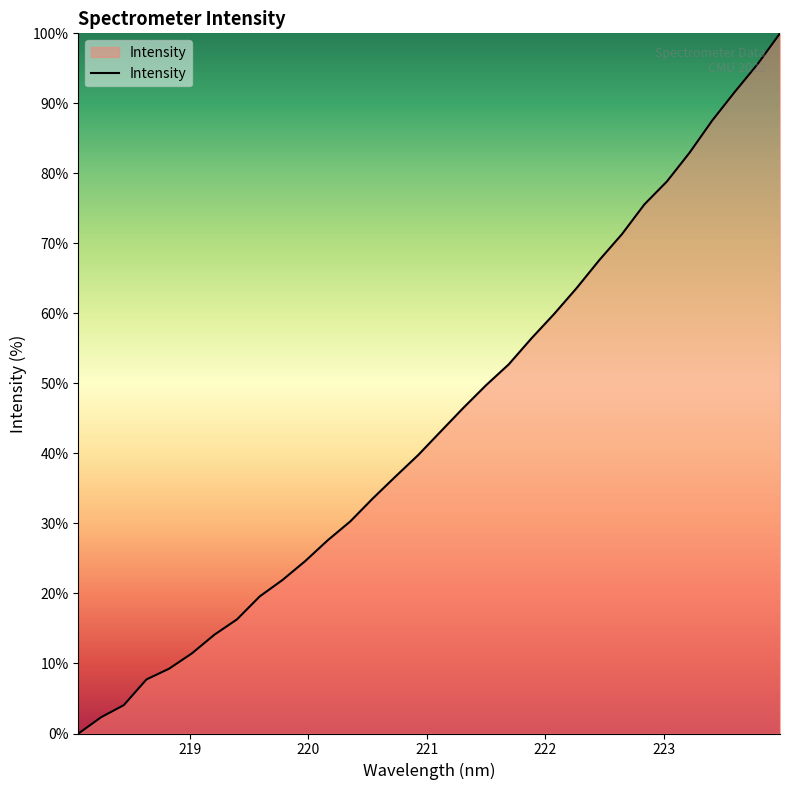

What is the difference between the maximum and minimum values?

100.0